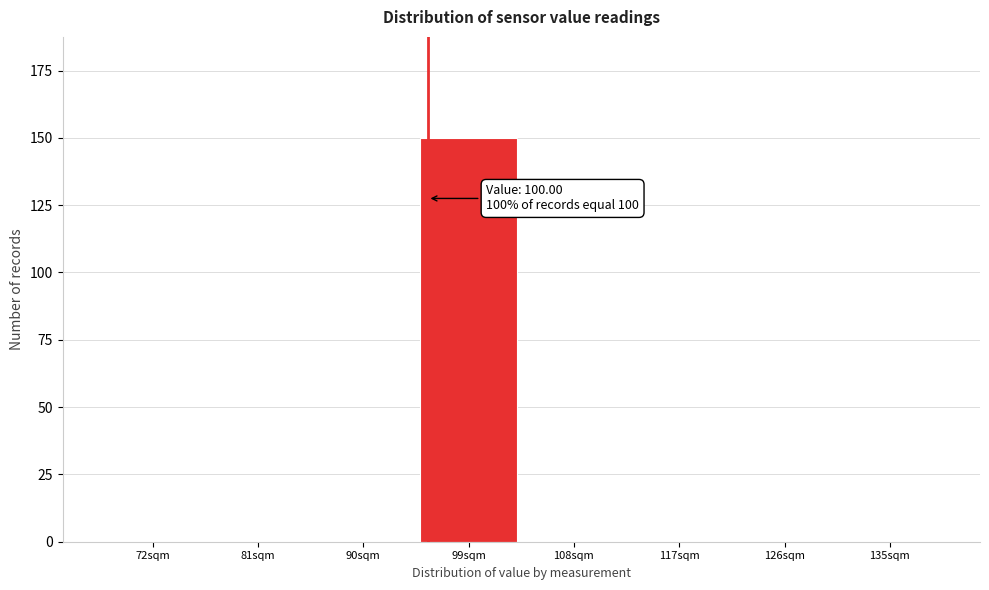

Reading left to right, what are all the values shown in this chart?

72sqm=0	81sqm=0	90sqm=0	99sqm=150	108sqm=0	117sqm=0	126sqm=0	135sqm=0